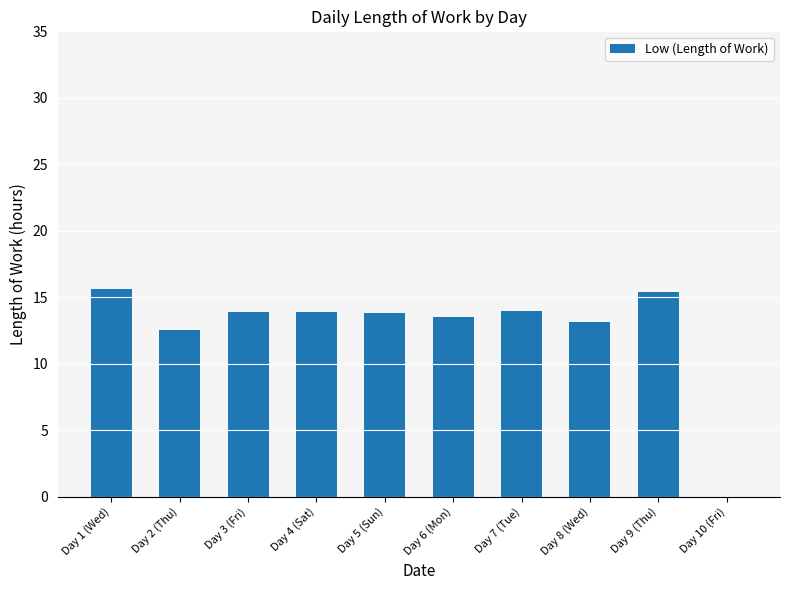

What is the maximum value shown in the chart?

15.7